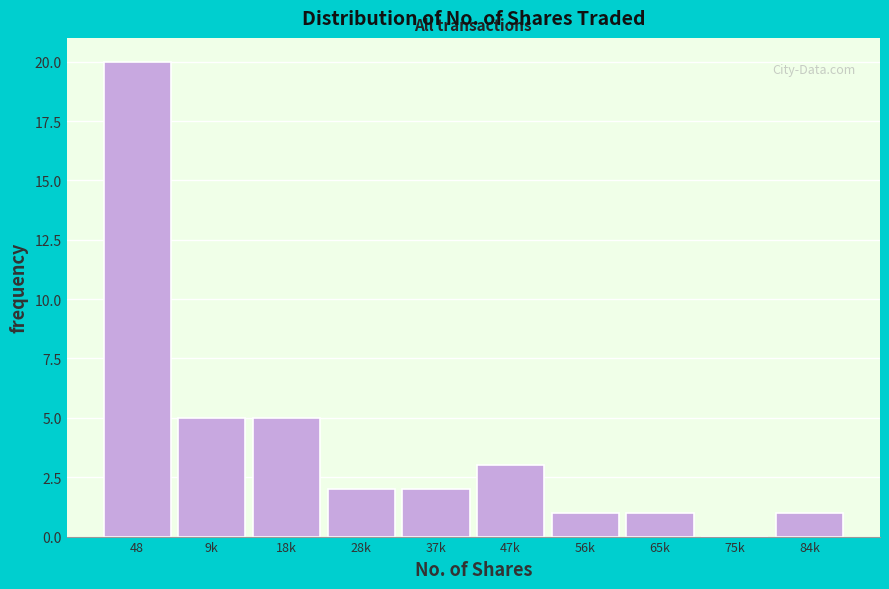

Reading left to right, what are all the values shown in this chart?

48=20	9k=5	18k=5	28k=2	37k=2	47k=3	56k=1	65k=1	75k=0	84k=1